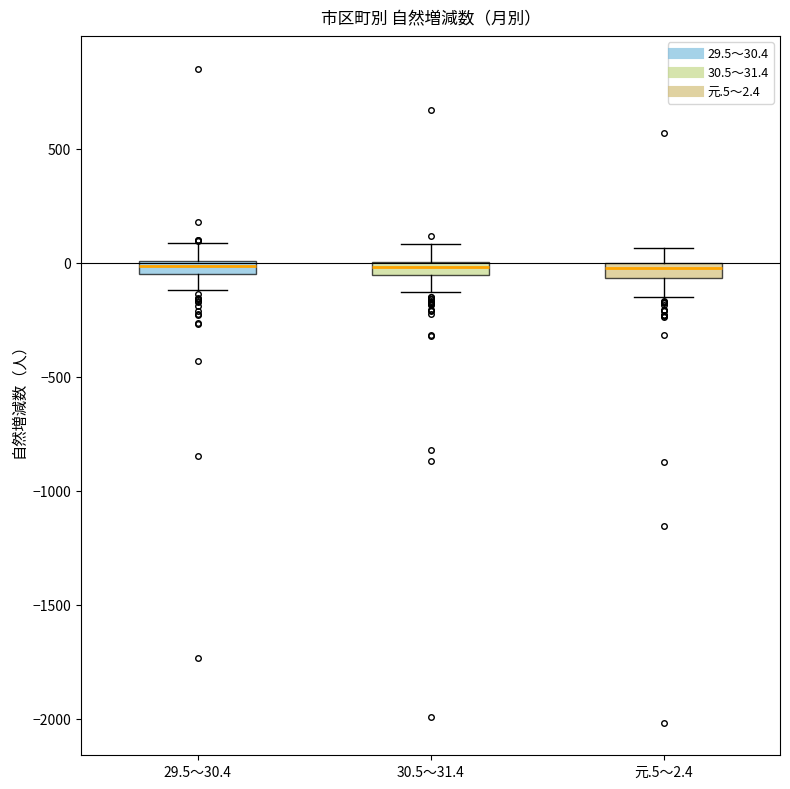

Where does the upper whisker of the box for 元.5～2.4 end on the y-axis? The values are not printed on the chart, so give them approximately, as read against the axis.

50